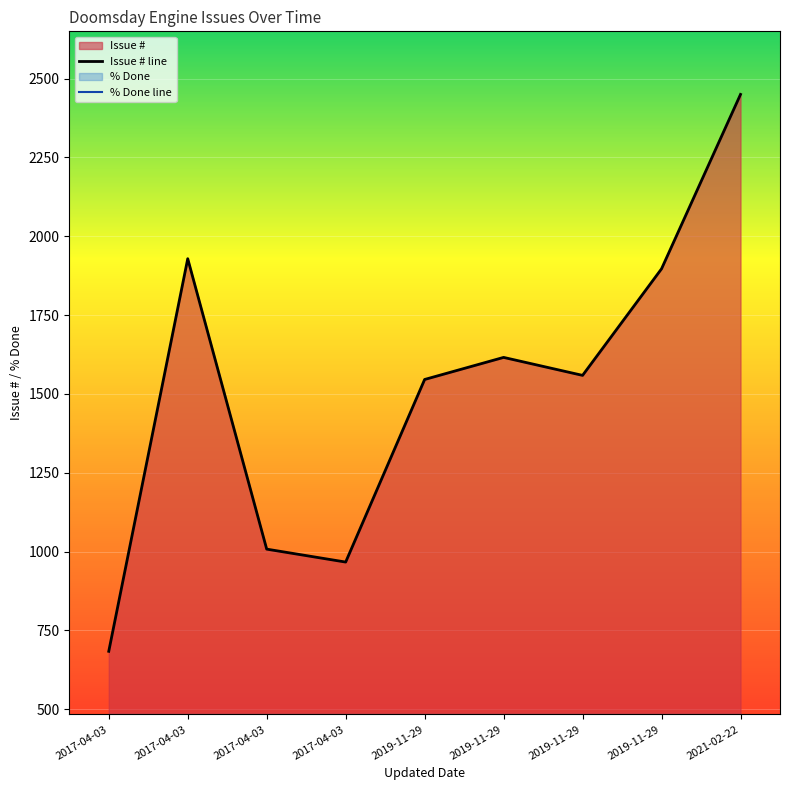

What are all the series names shown in the legend?

Issue # line, % Done line